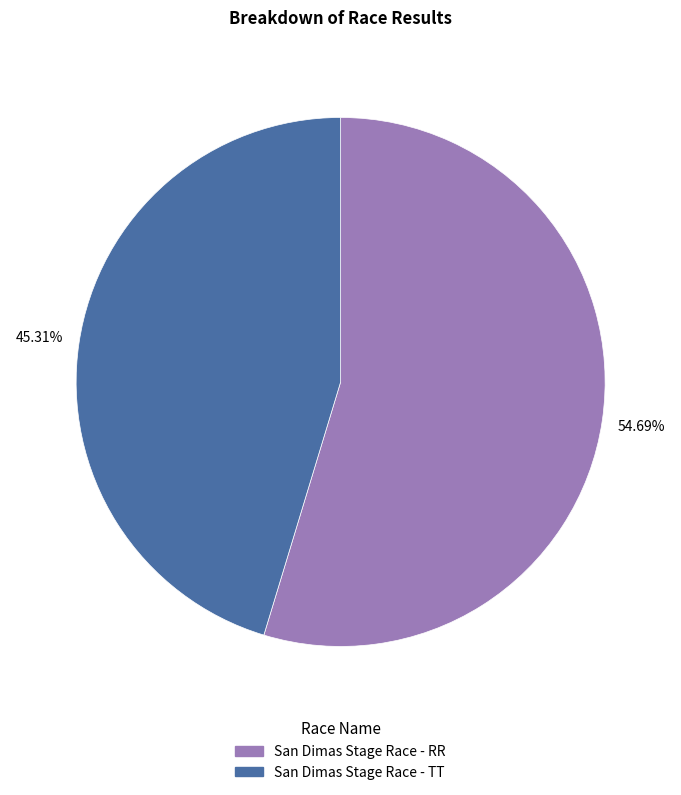

What percentage do San Dimas Stage Race - TT and San Dimas Stage Race - RR together represent?

100.0%